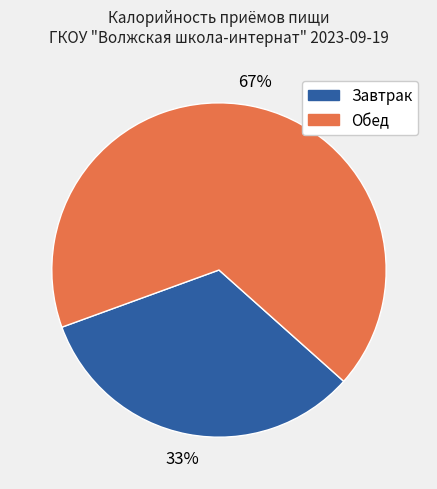

To the nearest percent, what is the combined percentage of Завтрак and Обед?

100%